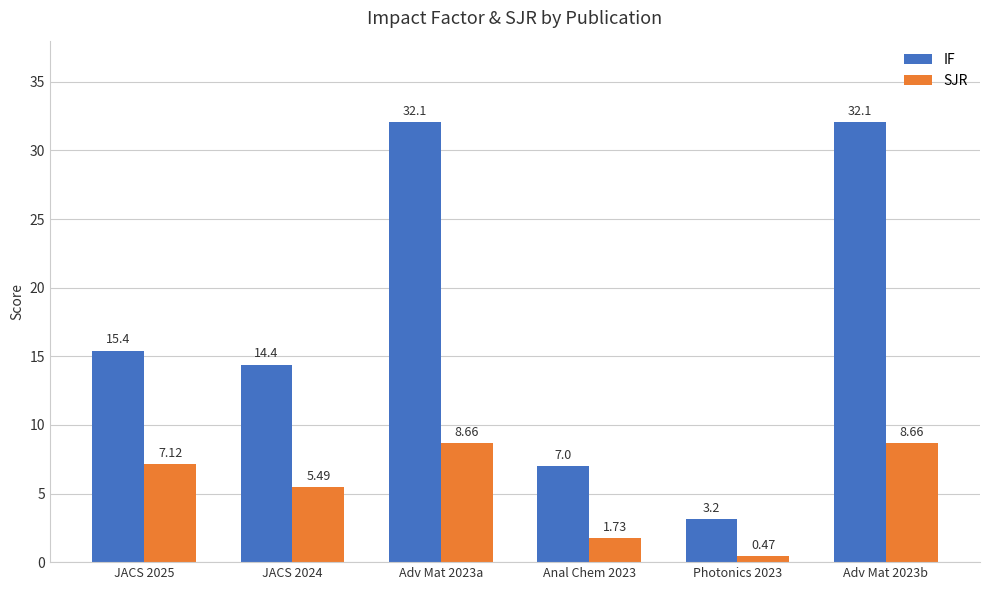

Rank the series by their average value, from lowest to highest.

SJR, IF